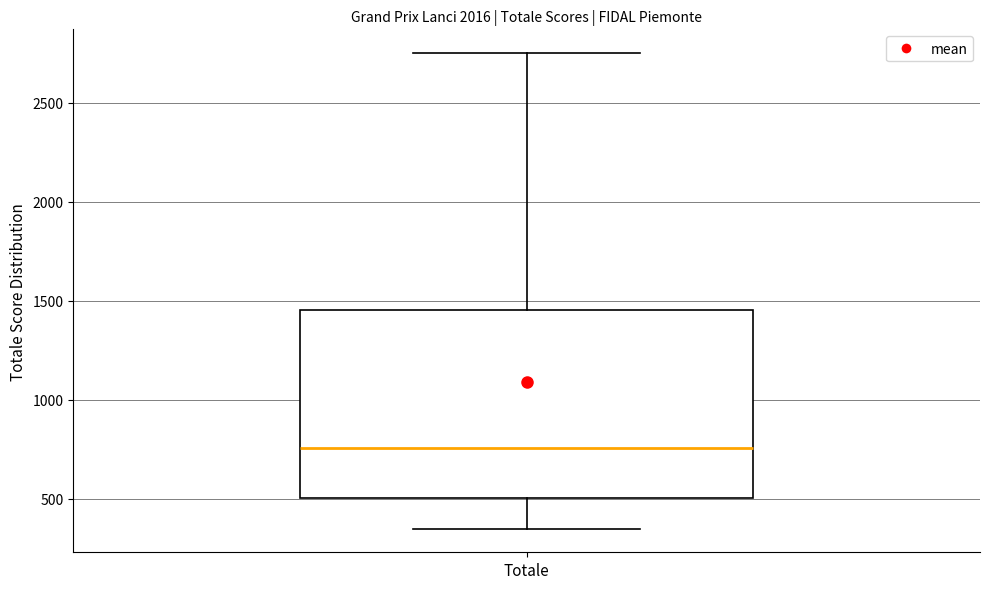

Read this box plot against the y-axis: the position of the median line, the range covered by the box, and the ends of both whiskers. The values are not printed on the chart, so give them approximately, as read against the axis.

median 750, box 500 to 1450, whiskers 350 to 2750